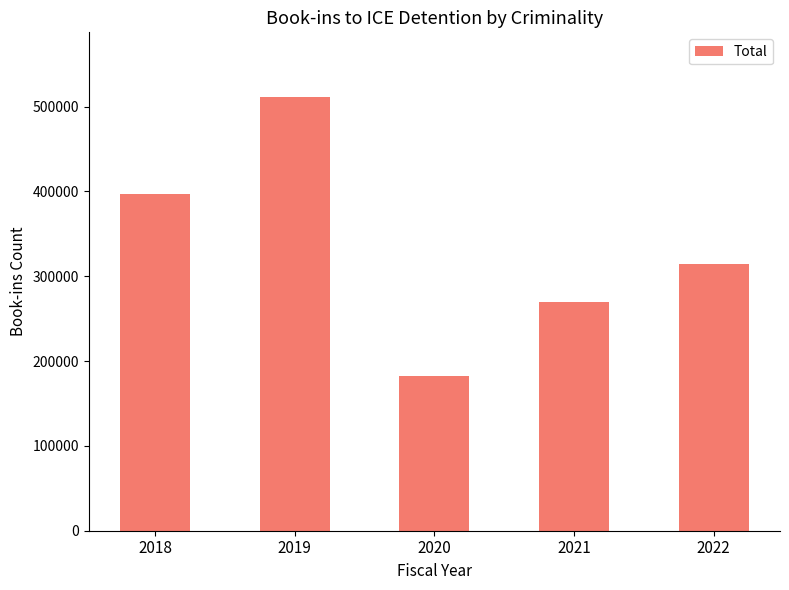

How many values are below 314292?

2